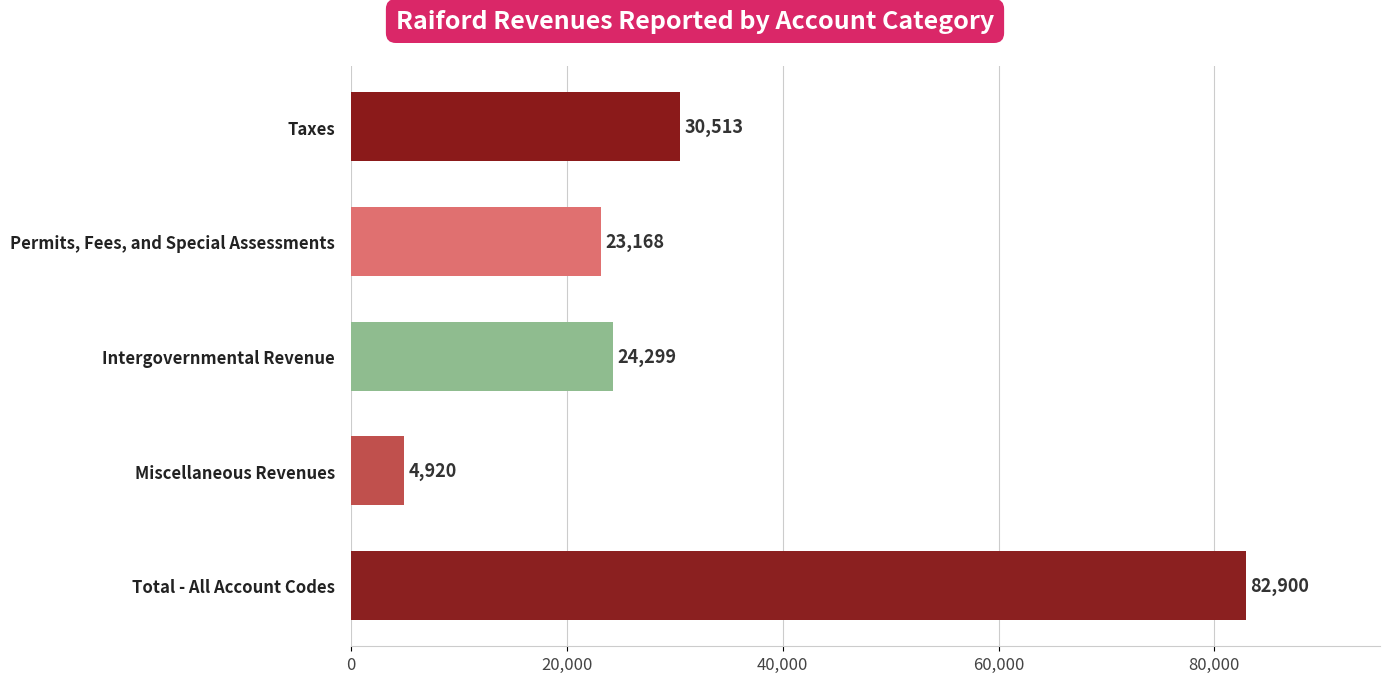

Is it true that the value at Permits, Fees, and Special Assessments is 23168?

True